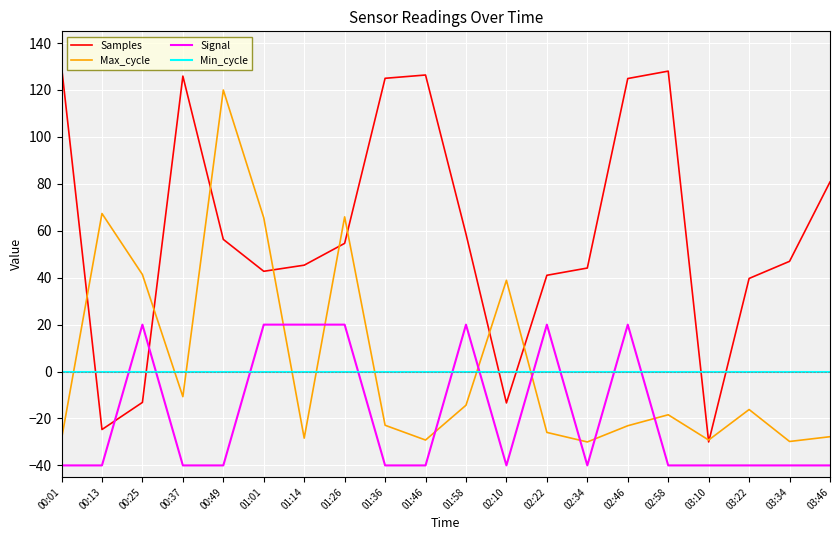

What is the difference between the Samples values at 03:46 and 01:58?

22.2